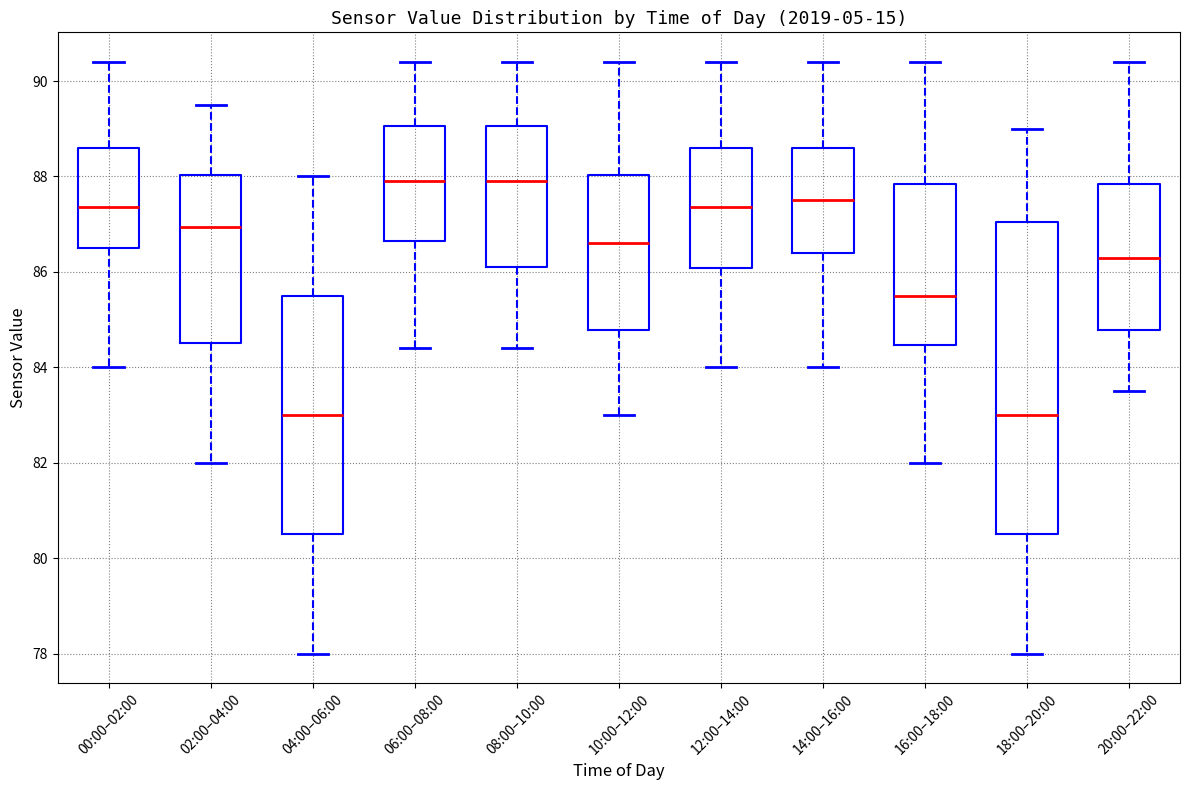

Reading left to right, transcribe this box plot: for each box, give where its median line is, the range the box spans, and where its two whiskers end, as read against the y-axis. The values are not printed on the chart, so give them approximately, as read against the axis.

00:00–02:00: median 87.4, box 86.6 to 88.6, whiskers 84.0 to 90.4
02:00–04:00: median 87.0, box 84.6 to 88.0, whiskers 82.0 to 89.6
04:00–06:00: median 83.0, box 80.6 to 85.6, whiskers 78.0 to 88.0
06:00–08:00: median 88.0, box 86.6 to 89.0, whiskers 84.4 to 90.4
08:00–10:00: median 88.0, box 86.2 to 89.0, whiskers 84.4 to 90.4
10:00–12:00: median 86.6, box 84.8 to 88.0, whiskers 83.0 to 90.4
12:00–14:00: median 87.4, box 86.0 to 88.6, whiskers 84.0 to 90.4
14:00–16:00: median 87.6, box 86.4 to 88.6, whiskers 84.0 to 90.4
16:00–18:00: median 85.6, box 84.4 to 87.8, whiskers 82.0 to 90.4
18:00–20:00: median 83.0, box 80.6 to 87.0, whiskers 78.0 to 89.0
20:00–22:00: median 86.4, box 84.8 to 87.8, whiskers 83.6 to 90.4